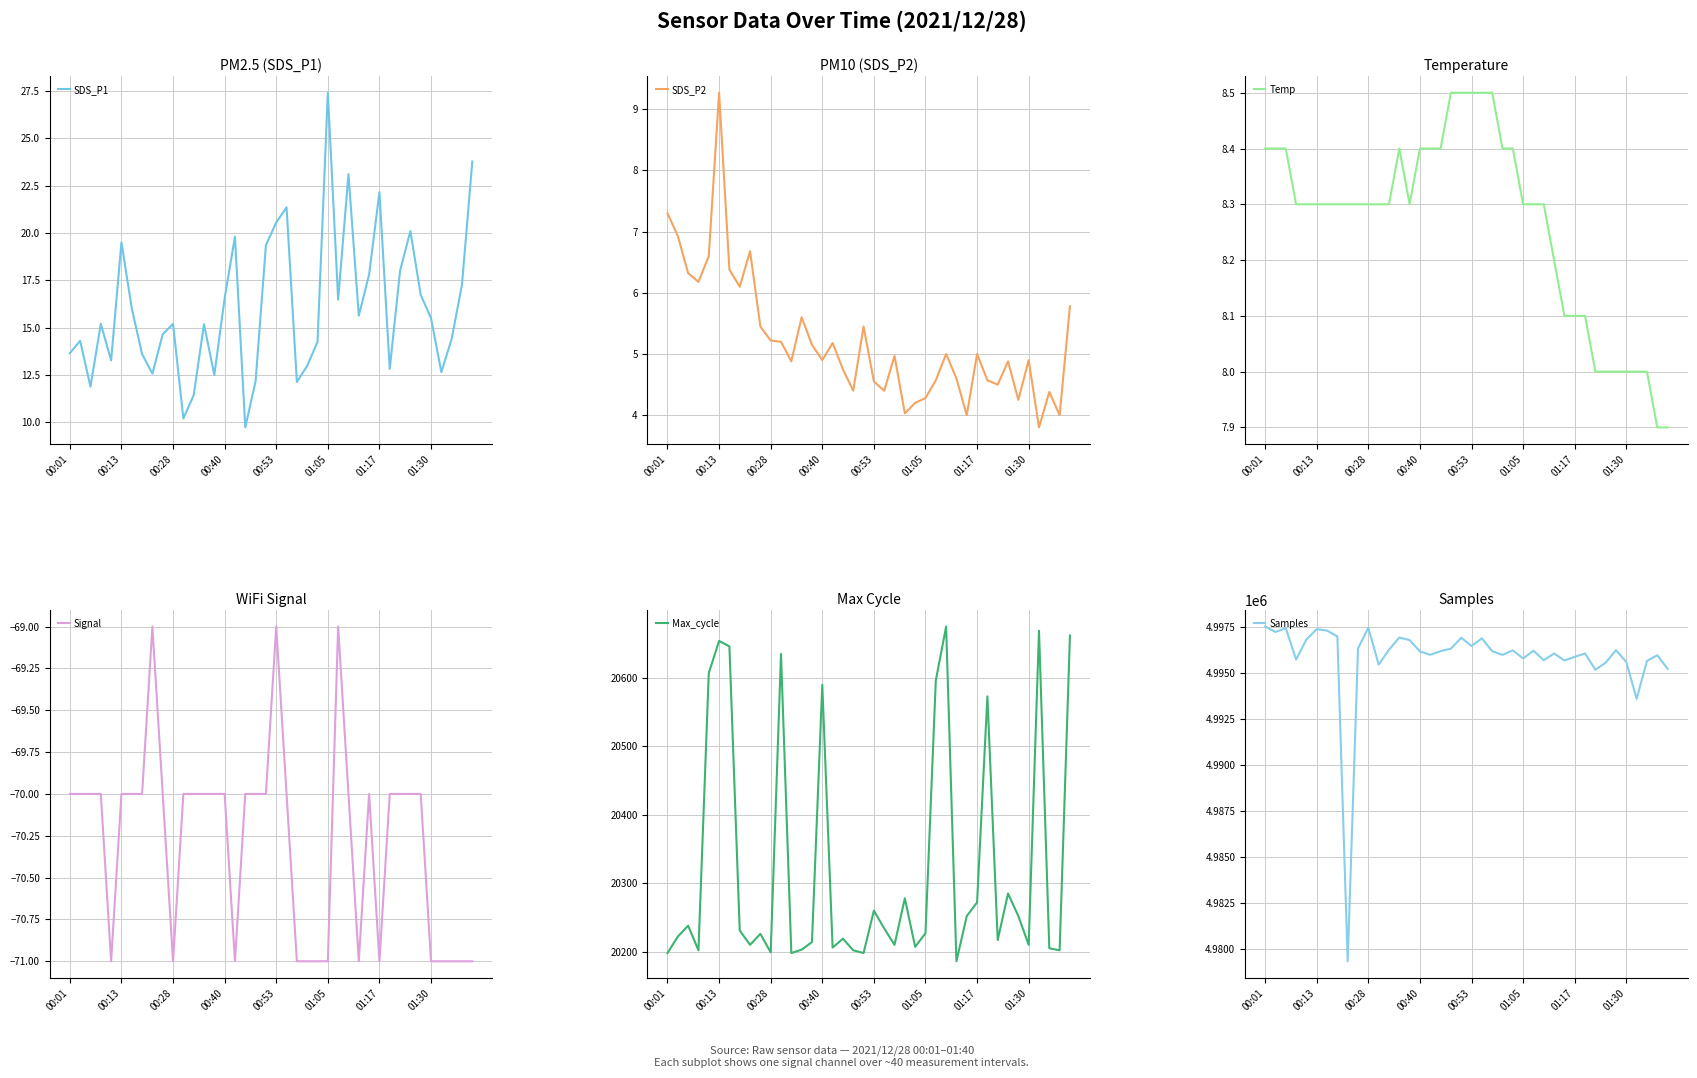

What is the average value of the Max_cycle series?

20324